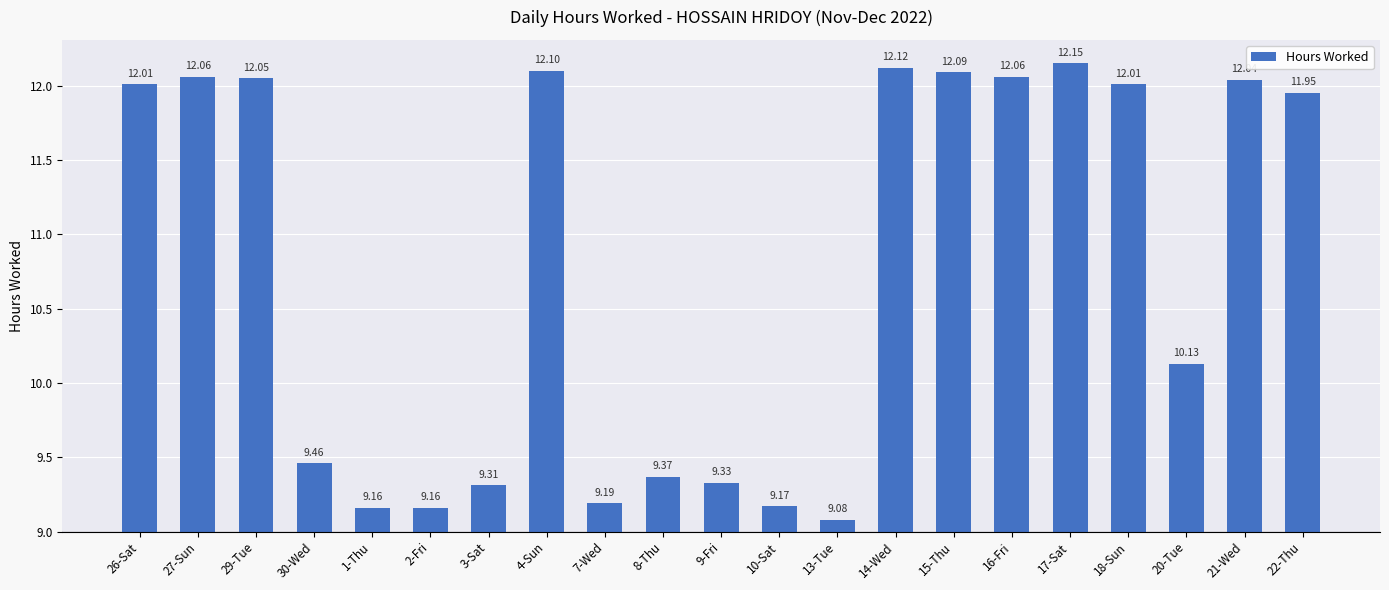

Which has a higher value, 7-Wed or 10-Sat?

7-Wed